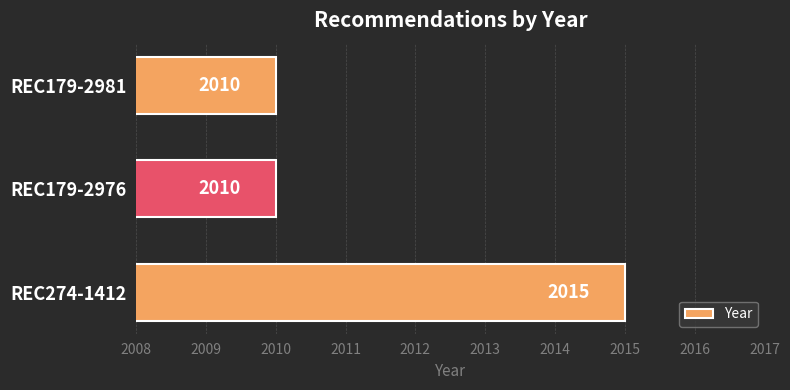

Which category has the highest value across all series?

REC274-1412